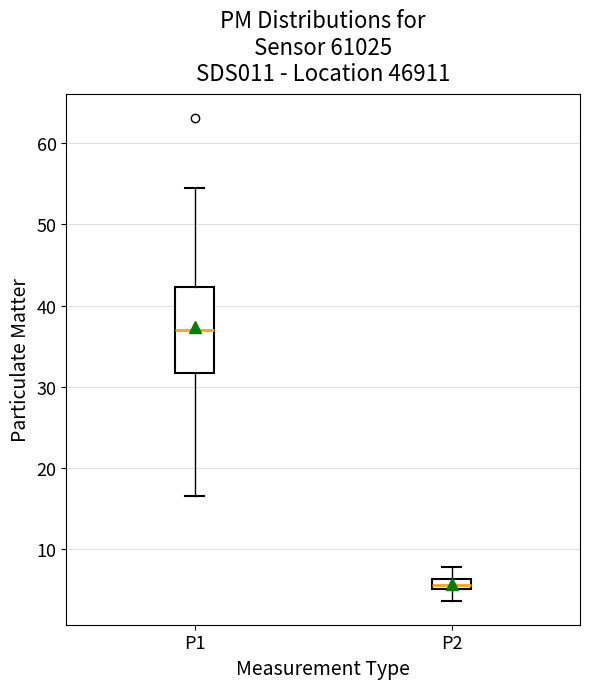

Which box's median line is the highest?

P1